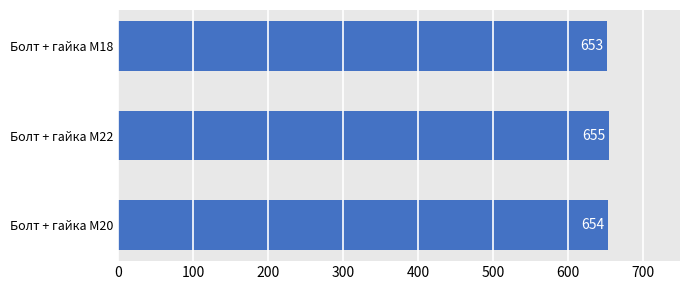

What is the maximum value shown in the chart?

655